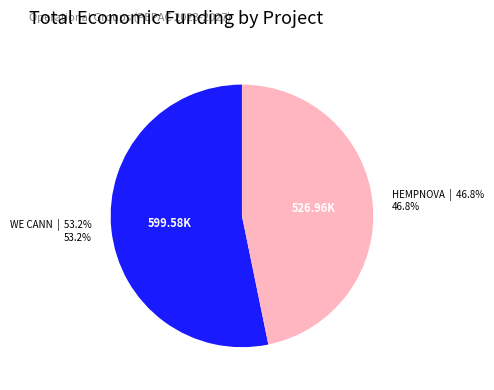

Is there a majority slice in this chart?

Yes